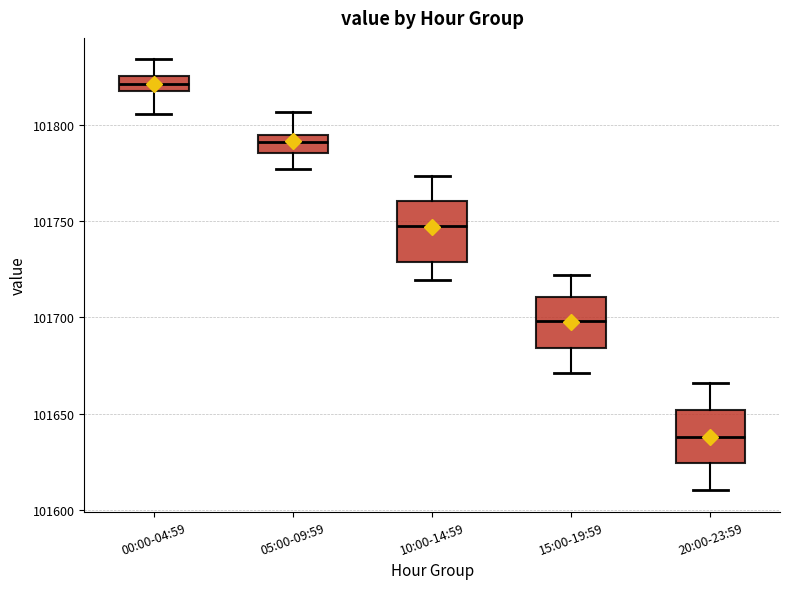

Which box's median line is the highest?

00:00-04:59